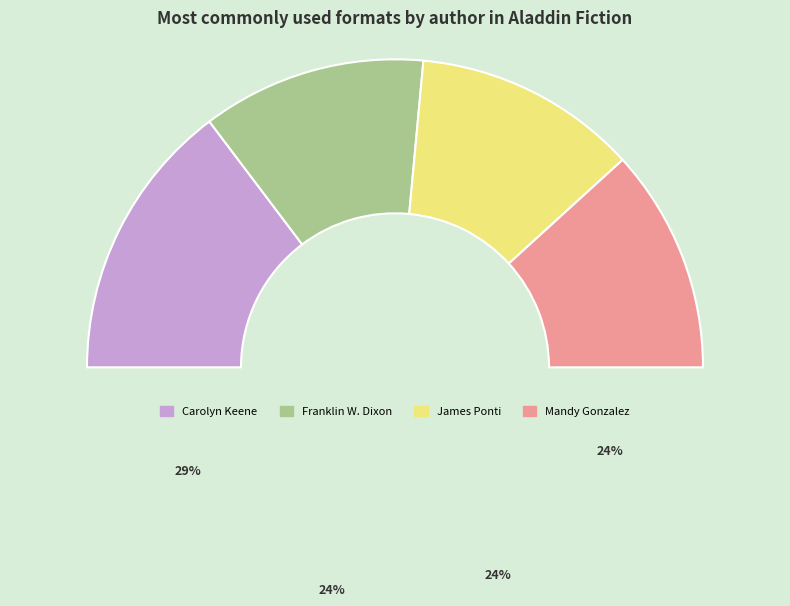

Which has a higher value, Carolyn Keene (1797917) or Franklin  W. Dixon (576564231)?

Carolyn Keene (1797917)